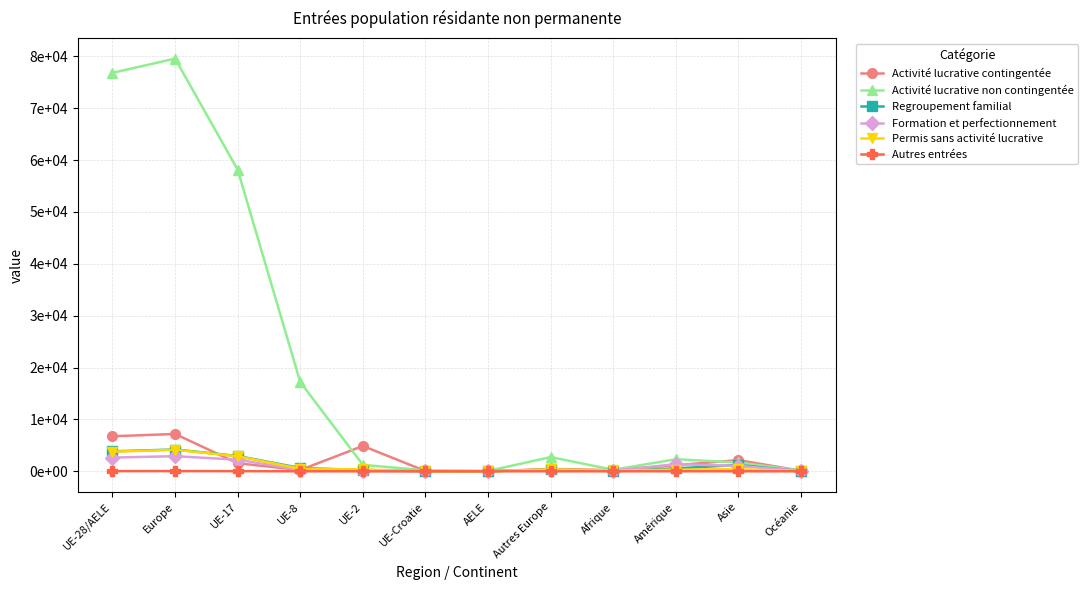

Reading left to right, list all the values displayed in this chart.

Activité lucrative contingentée: UE-28/AELE=6752	Europe=7200	UE-17=1561	UE-8=248	UE-2=4883	UE-Croatie=53	AELE=7	Autres Europe=448	Afrique=239	Amérique=1172	Asie=2156	Océanie=93
Activité lucrative non contingentée: UE-28/AELE=76810	Europe=79555	UE-17=58133	UE-8=17188	UE-2=1246	UE-Croatie=180	AELE=63	Autres Europe=2745	Afrique=291	Amérique=2323	Asie=1698	Océanie=124
Regroupement familial: UE-28/AELE=3851	Europe=4202	UE-17=2951	UE-8=640	UE-2=247	UE-Croatie=10	AELE=3	Autres Europe=351	Afrique=75	Amérique=558	Asie=1223	Océanie=29
Formation et perfectionnement: UE-28/AELE=2647	Europe=2913	UE-17=2242	UE-8=255	UE-2=92	UE-Croatie=8	AELE=50	Autres Europe=266	Afrique=135	Amérique=1371	Asie=1032	Océanie=102
Permis sans activité lucrative: UE-28/AELE=3785	Europe=4152	UE-17=2905	UE-8=499	UE-2=361	UE-Croatie=10	AELE=10	Autres Europe=367	Afrique=162	Amérique=328	Asie=403	Océanie=21
Autres entrées: UE-28/AELE=34	Europe=39	UE-17=29	UE-8=4	UE-2=1	UE-Croatie=0	AELE=0	Autres Europe=5	Afrique=1	Amérique=9	Asie=6	Océanie=0